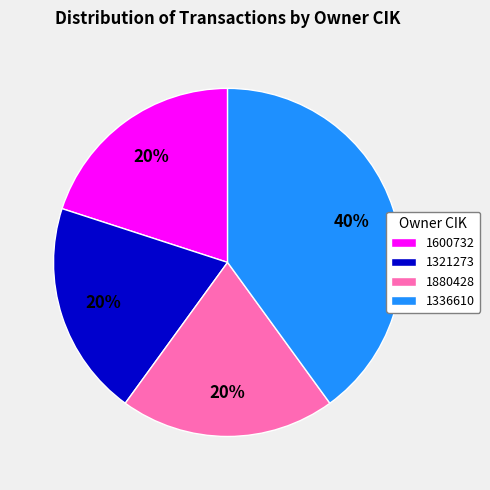

To the nearest percent, what is the difference between the largest and smallest slice percentages?

20%